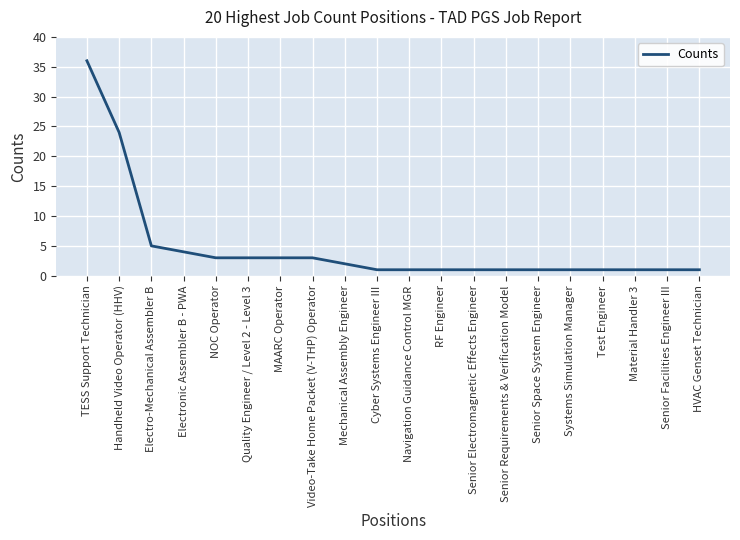

Does the chart have visible grid lines?

Yes